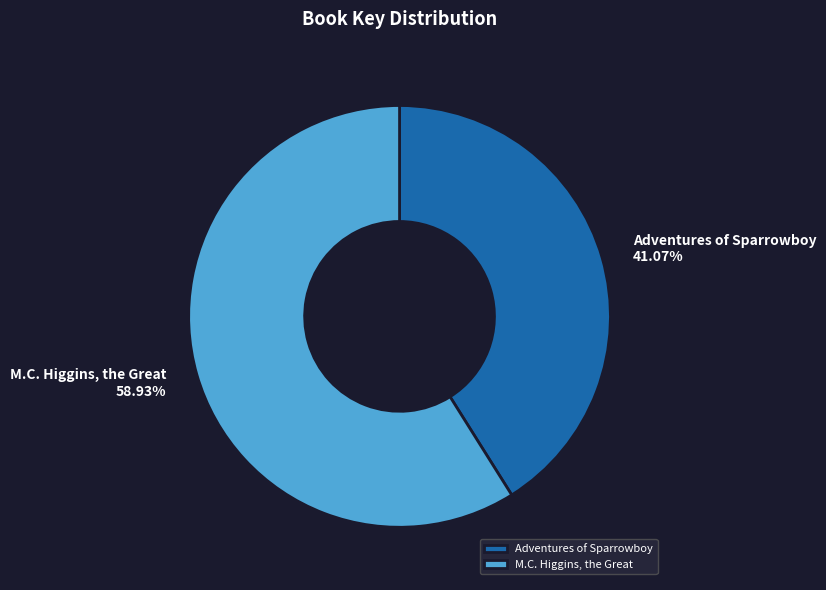

Between Adventures of Sparrowboy and M.C. Higgins, the Great, which is larger?

M.C. Higgins, the Great